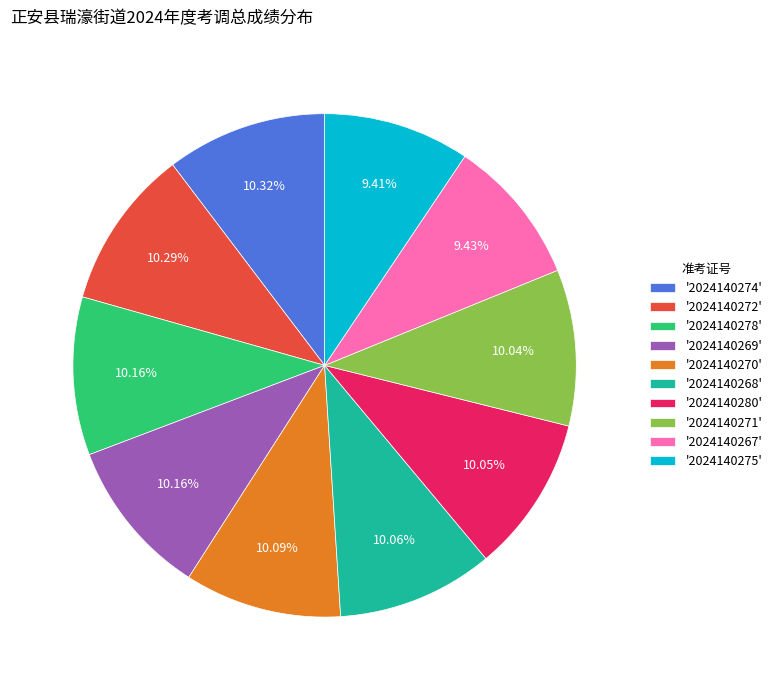

Is there a majority slice in this chart?

No